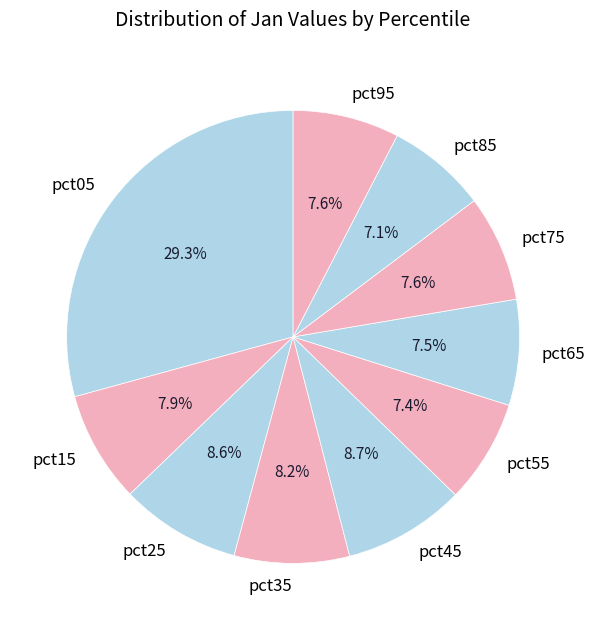

True or false: pct45 accounts for 2% of the total.

False